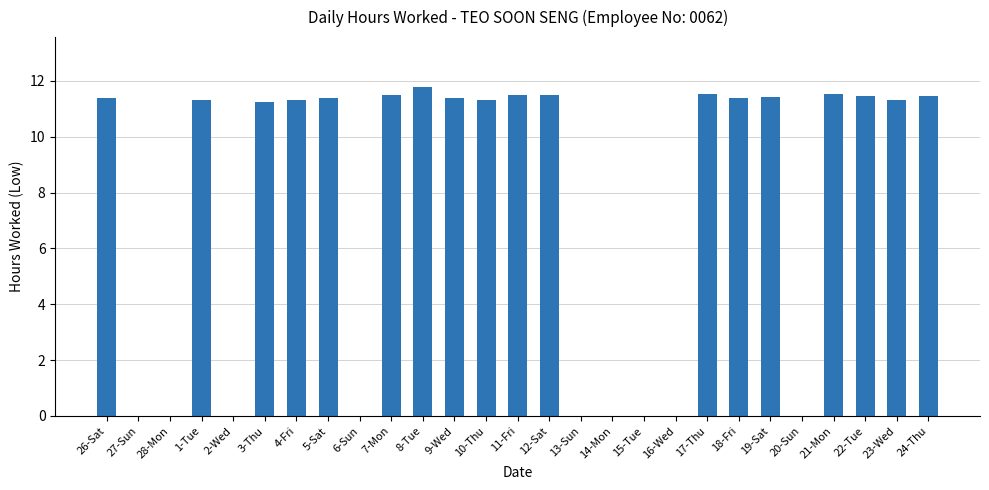

Where does the data first go above 11?

26-Sat